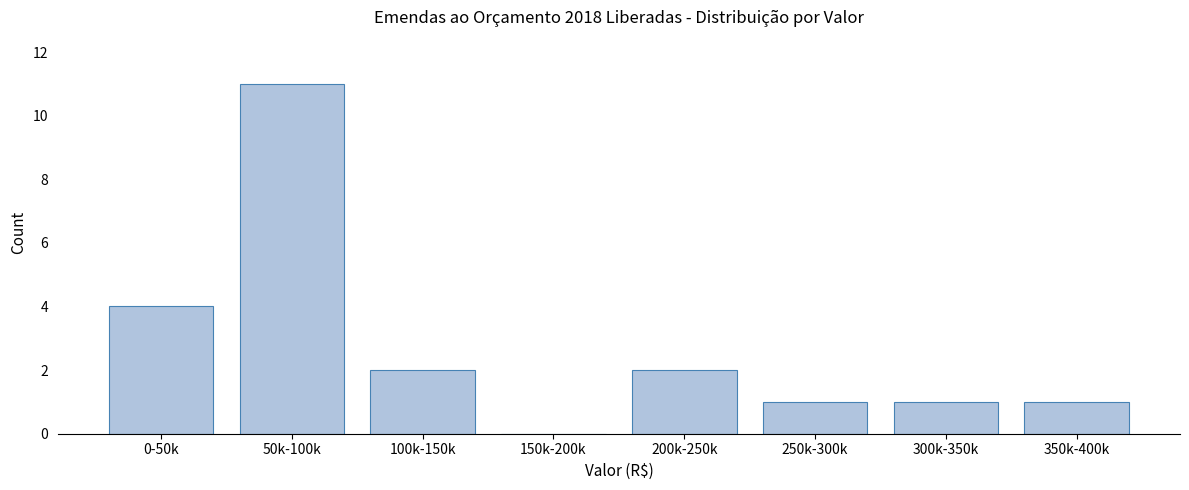

Reading left to right, transcribe all the data shown in this chart.

0-50k=4	50k-100k=11	100k-150k=2	150k-200k=0	200k-250k=2	250k-300k=1	300k-350k=1	350k-400k=1